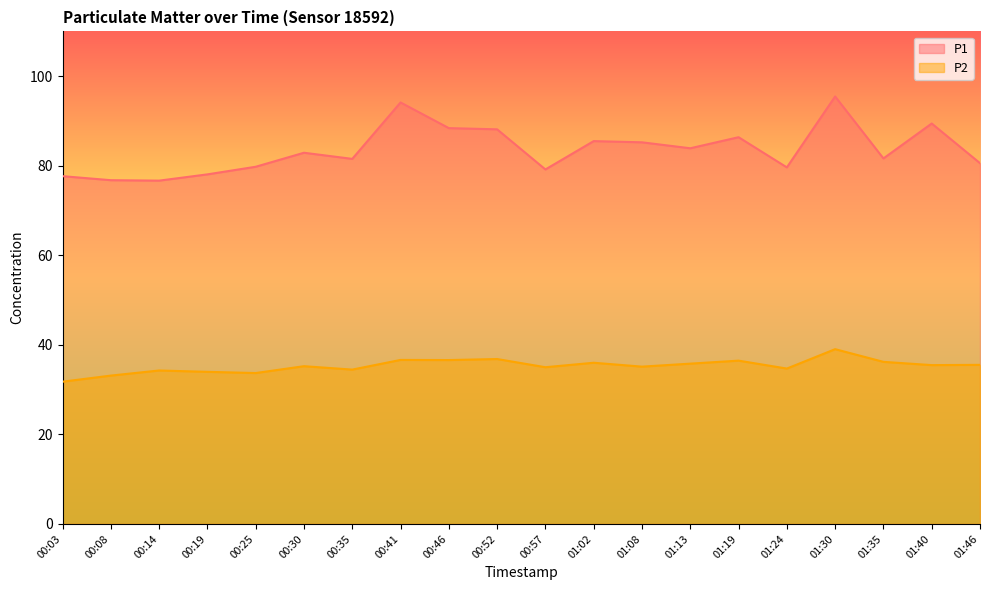

What is the sum of all P2 values?

705.9